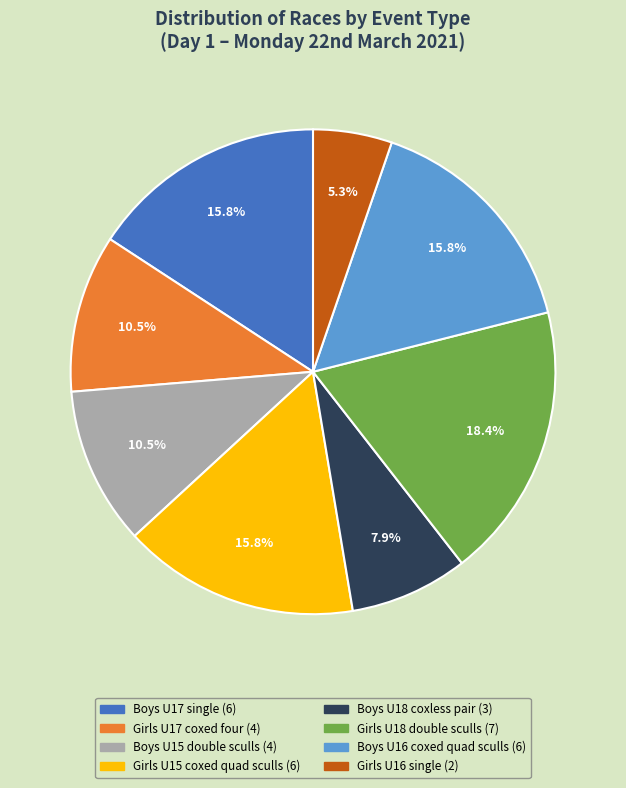

Is there any slice that represents more than half of the pie?

No